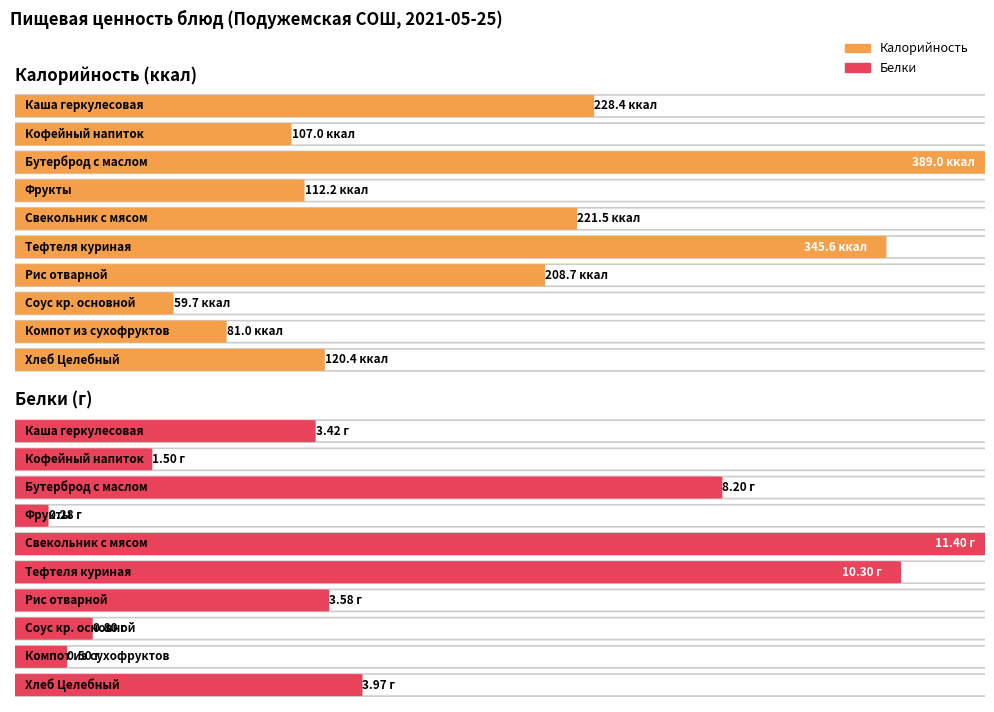

The value of Калорийность at Тефтеля куриная is 345.6. True or false?

True